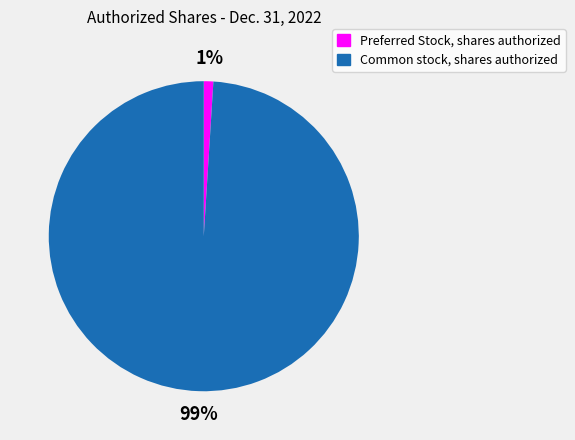

Count the number of slices in the pie.

2